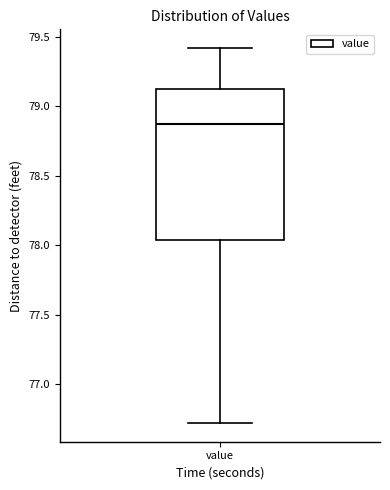

Read this box plot against the y-axis: the position of the median line, the range covered by the box, and the ends of both whiskers. The values are not printed on the chart, so give them approximately, as read against the axis.

median 78.90, box 78.05 to 79.10, whiskers 76.70 to 79.40